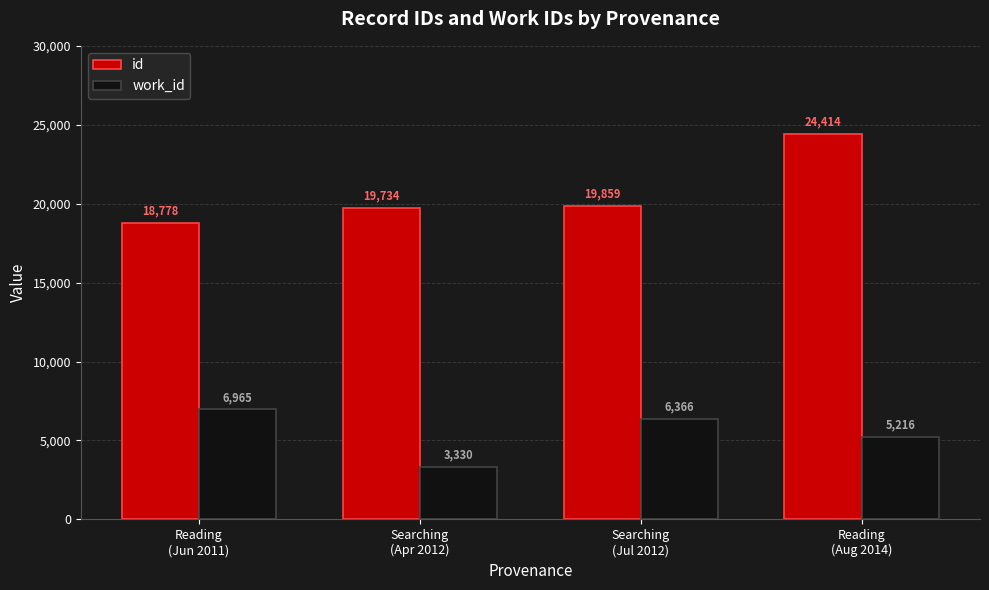

Which series changed the most between Searching
(Apr 2012) and Reading
(Aug 2014)?

id